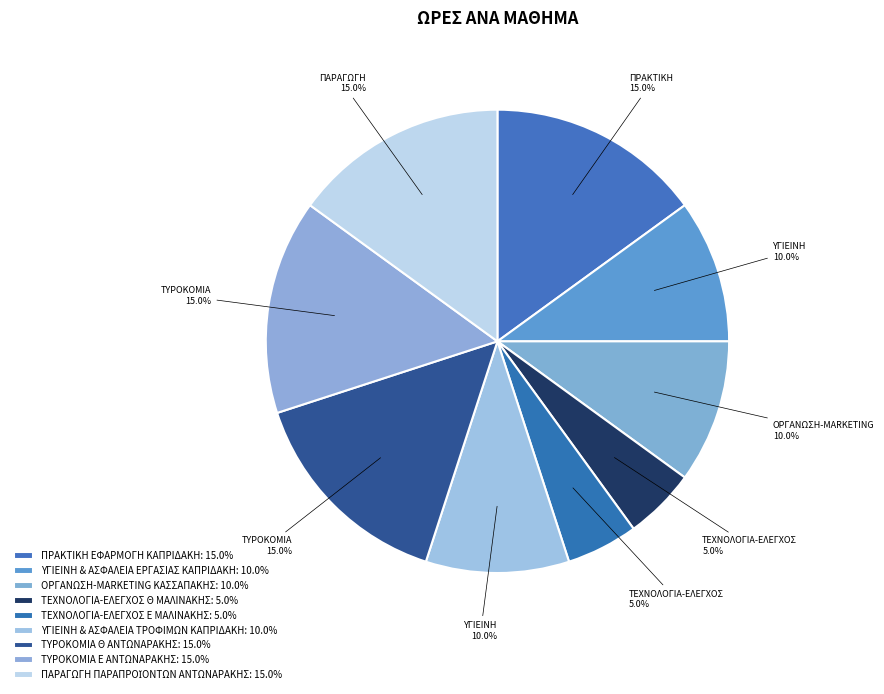

To the nearest percent, what is the average slice percentage?

11%